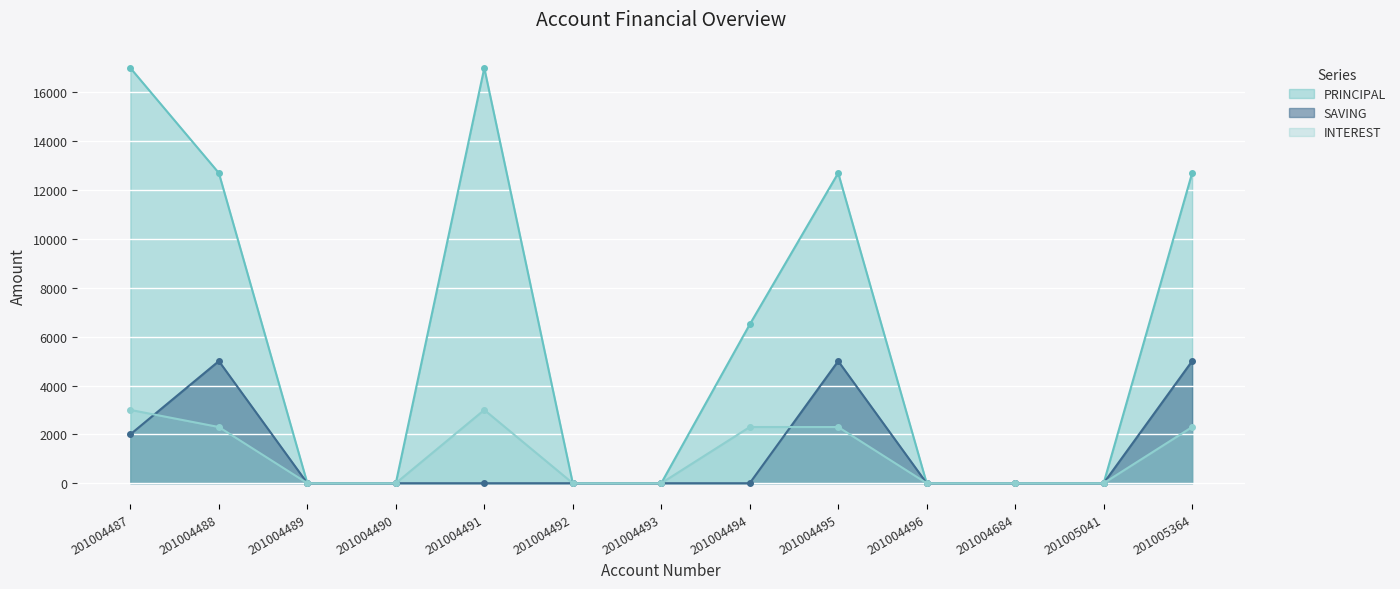

What is the sum of all PRINCIPAL values?

78600